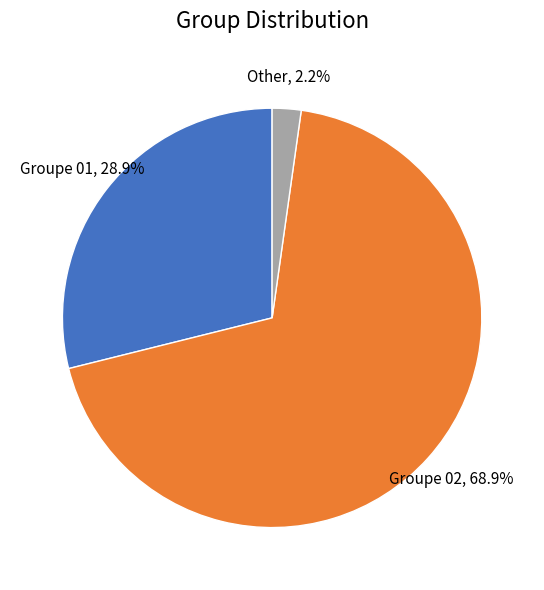

To the nearest percent, what portion does Other represent?

2%